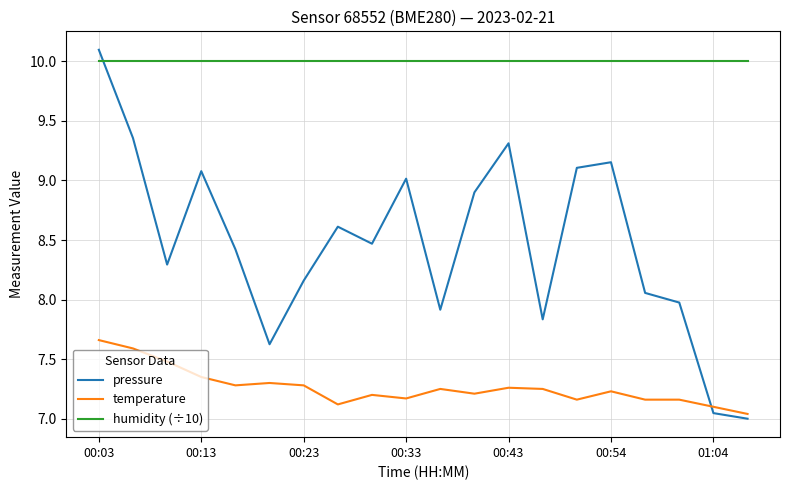

True or false: humidity (÷10) and pressure cross at least once.

True